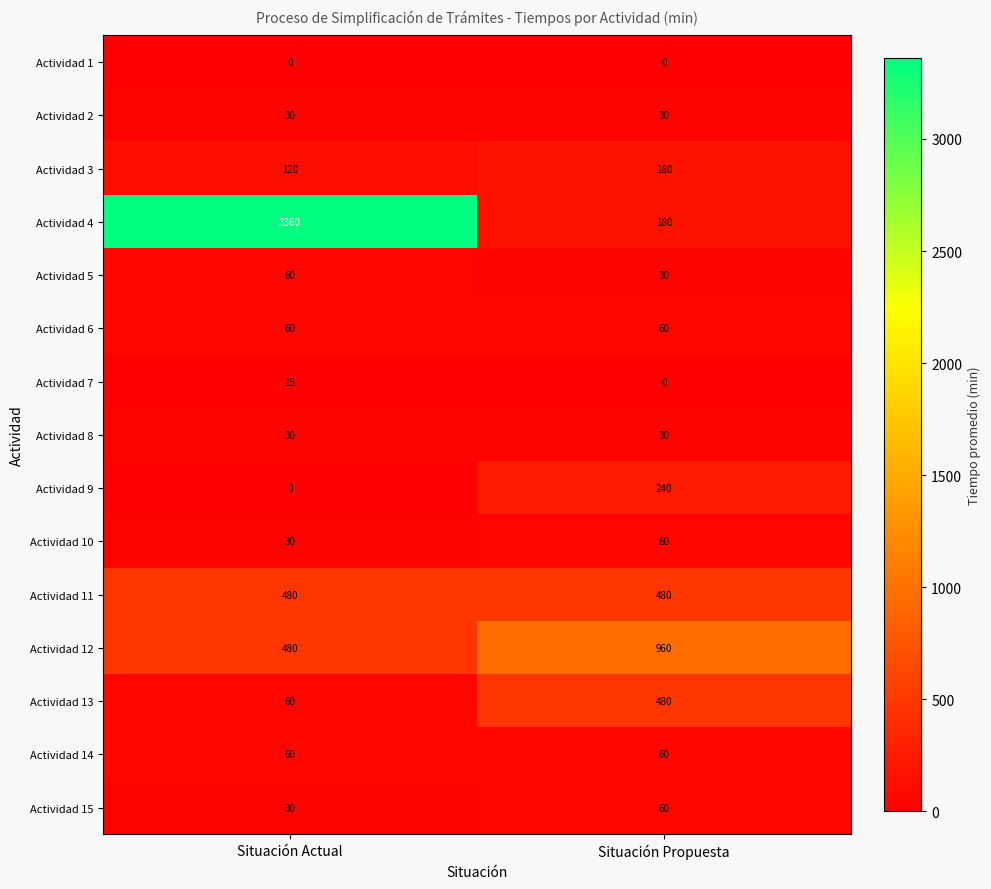

What is the average value of the Actividad 8 series?

30